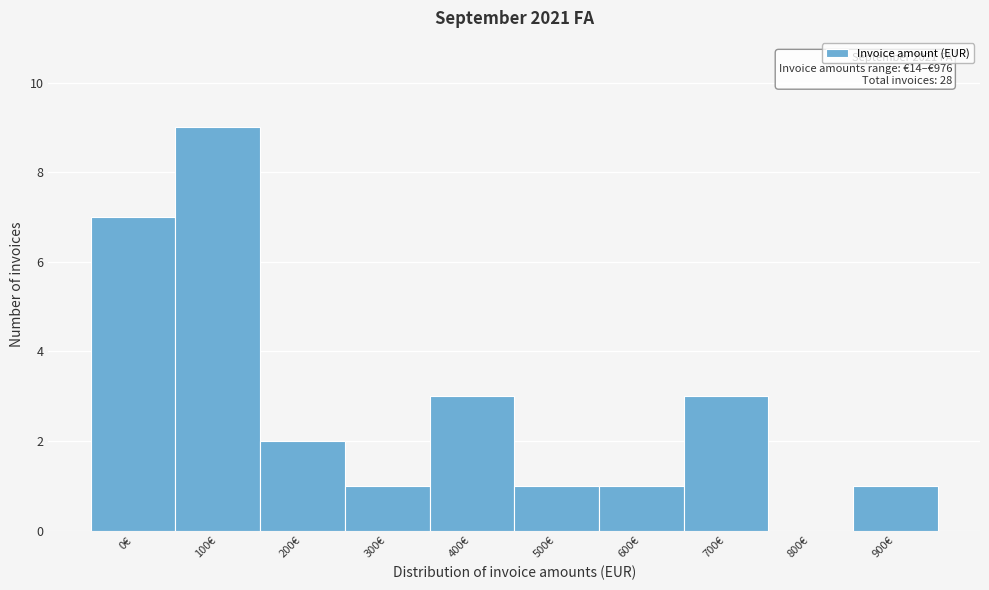

Reading left to right, transcribe all the data shown in this chart.

0€=7	100€=9	200€=2	300€=1	400€=3	500€=1	600€=1	700€=3	800€=0	900€=1